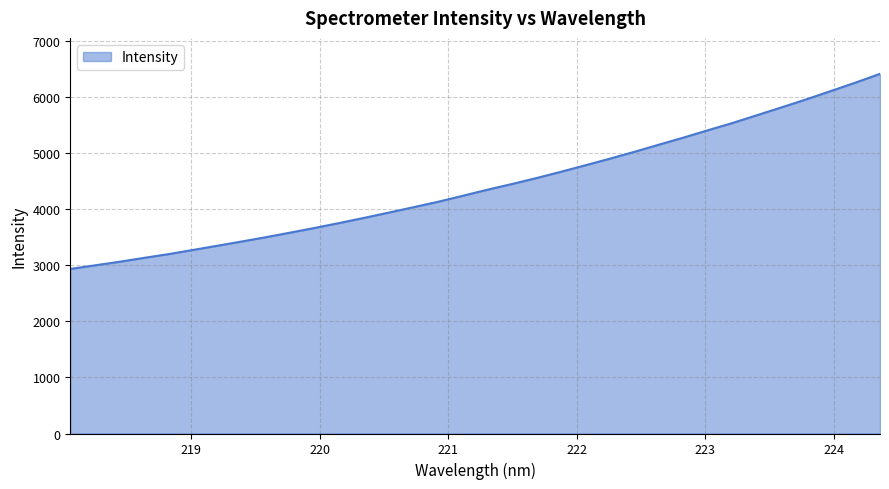

What is the minimum value shown in the chart?

2933.5